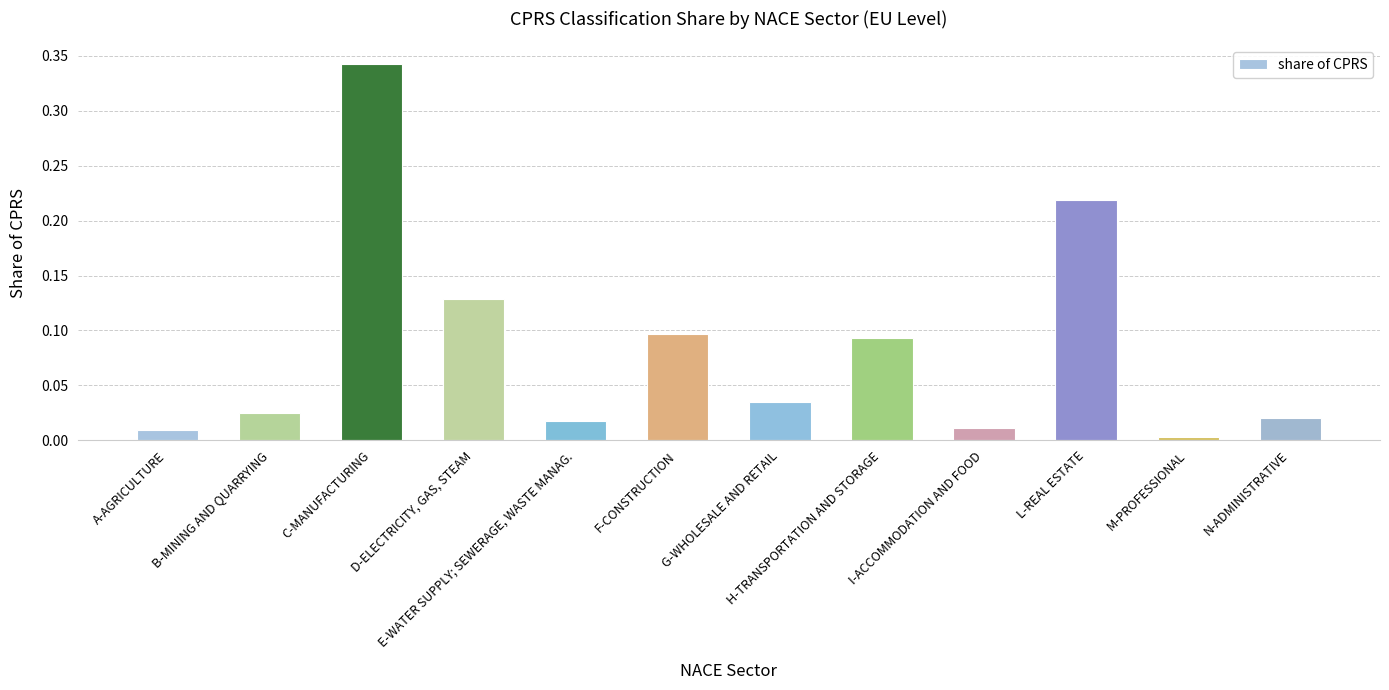

What position from the left is F-CONSTRUCTION?

6